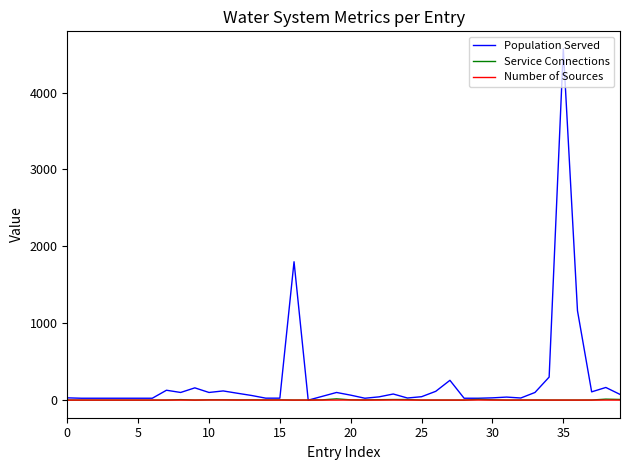

How many lines are shown in the chart?

3